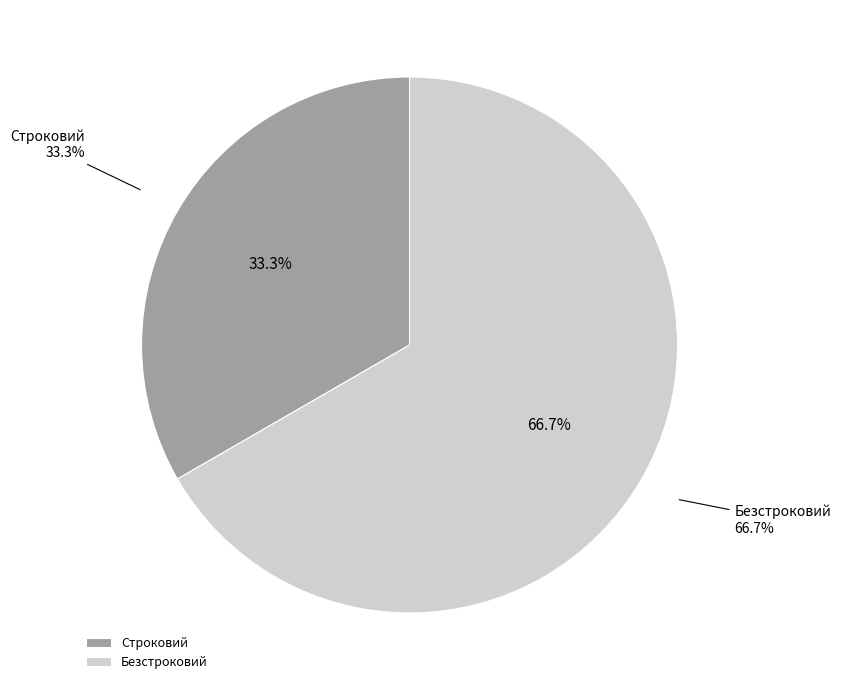

Rank the categories by value from highest to lowest.

Безстроковий, Строковий